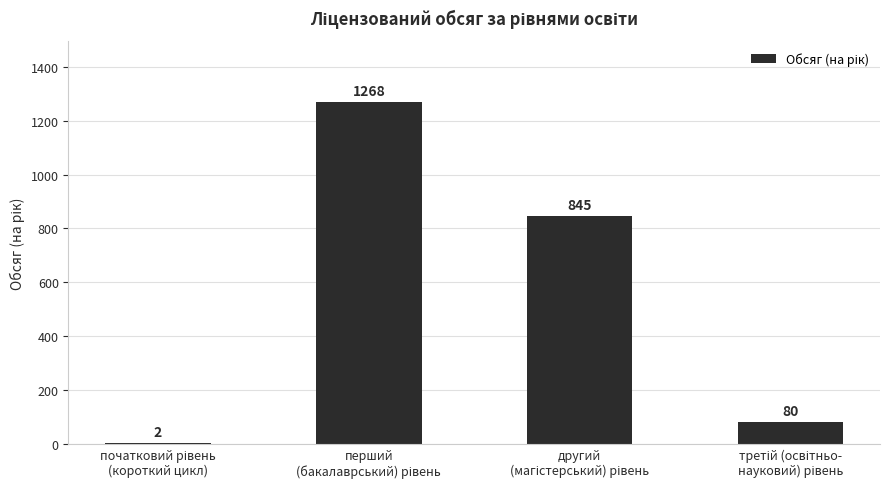

Count the number of categories in the chart.

4